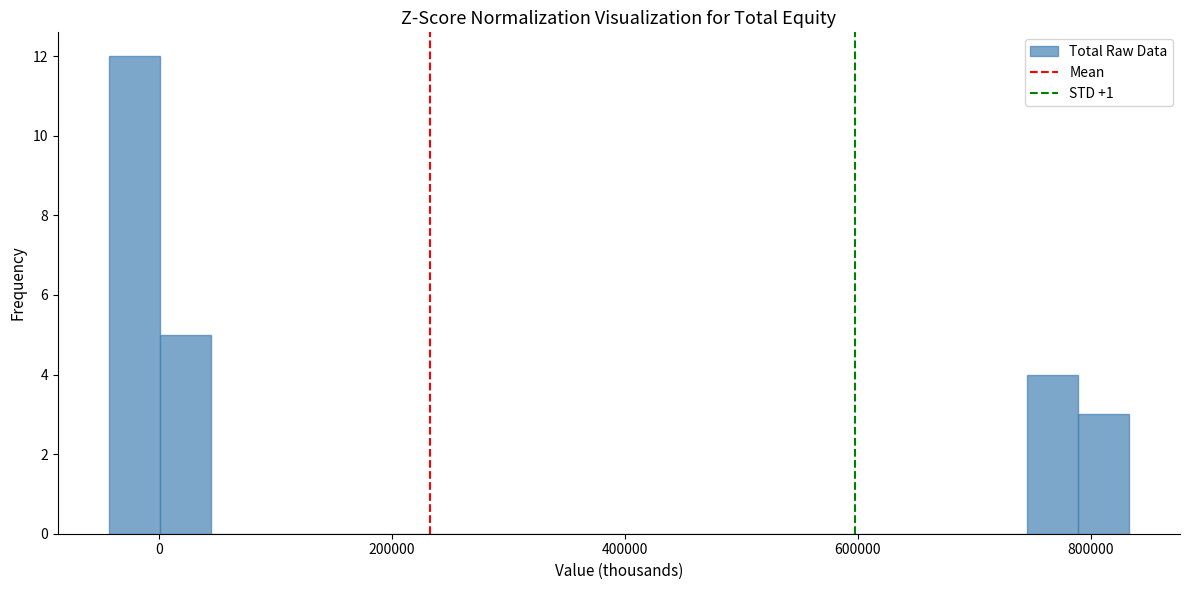

Around what value on the x-axis is the tallest bar? Give the approximate position of its centre, as read against the axis.

-20000